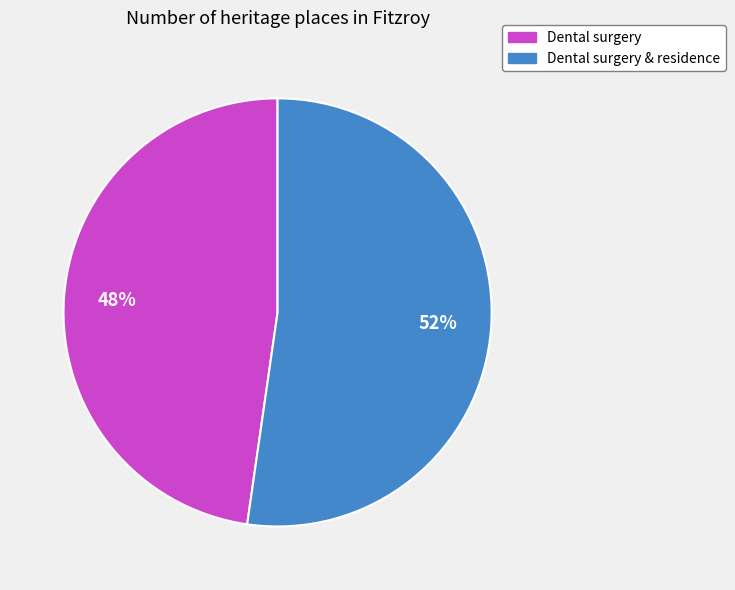

To the nearest percent, what is the average slice percentage?

50%